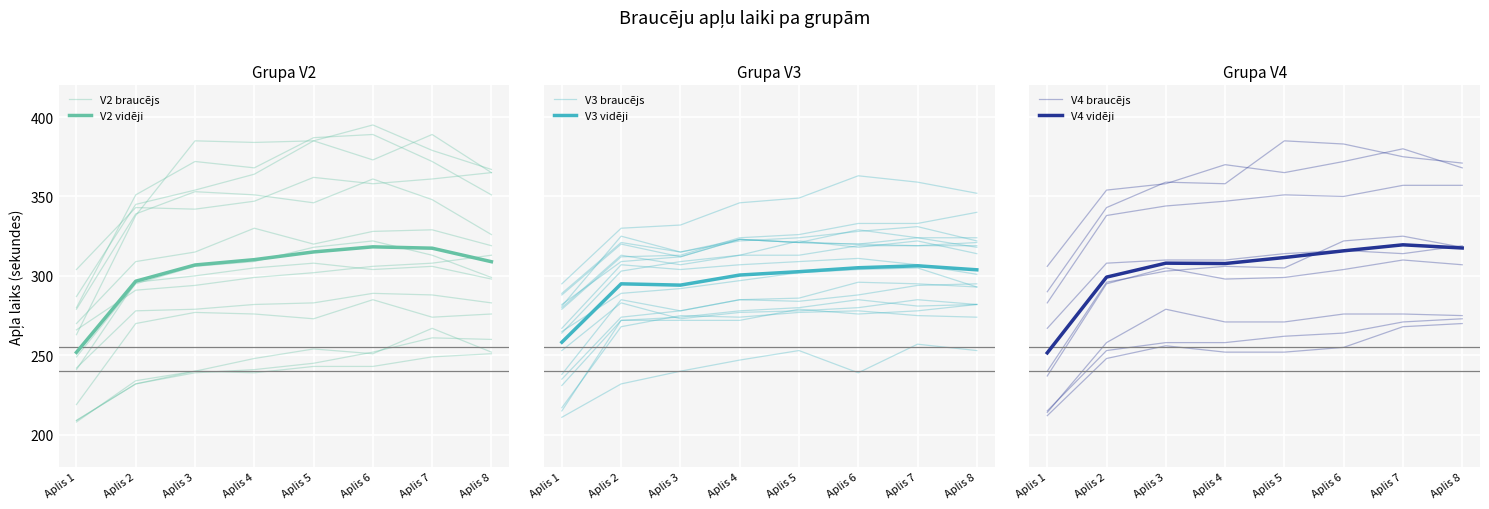

True or false: V4 vidēji and V3 braucējs cross at least once.

False